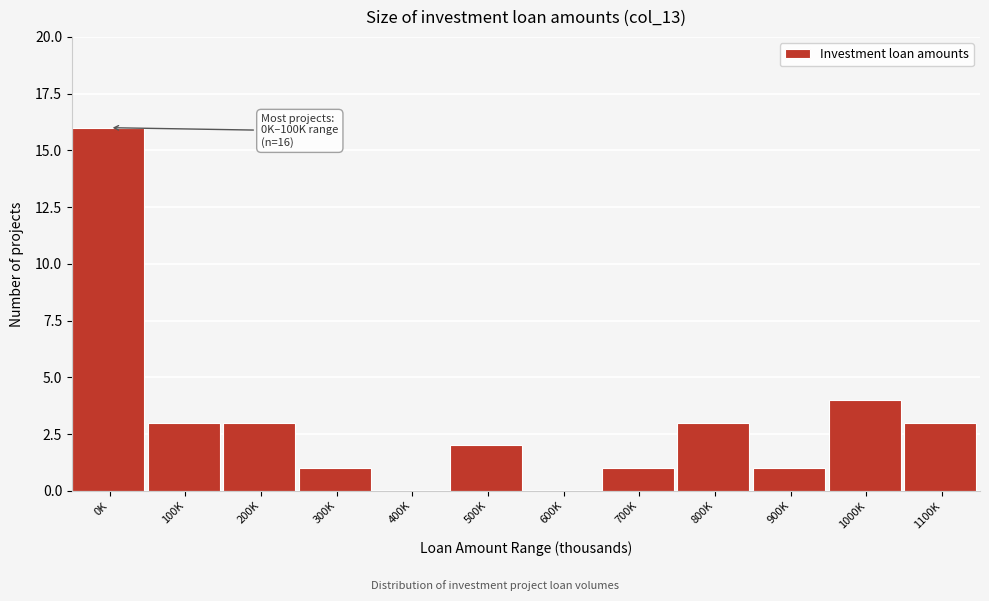

Reading left to right, transcribe all the data shown in this chart.

0K=16	100K=3	200K=3	300K=1	400K=0	500K=2	600K=0	700K=1	800K=3	900K=1	1000K=4	1100K=3